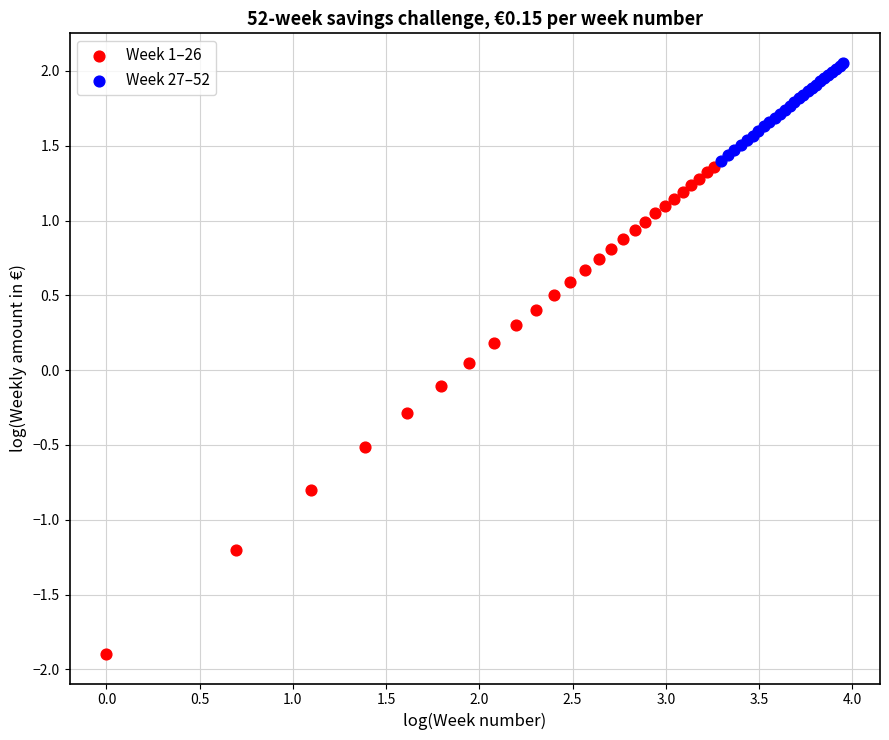

Which series has the largest Y range (max minus min)?

Week 1–26